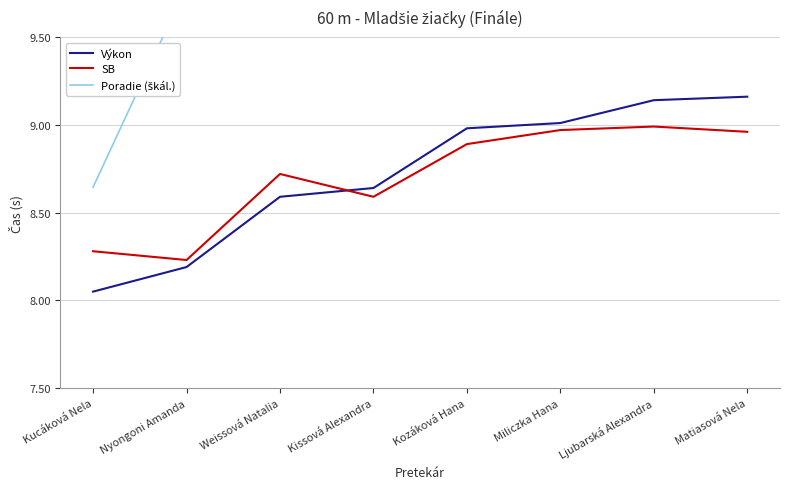

What are all the series names shown in the legend?

Výkon, SB, Poradie (škál.)